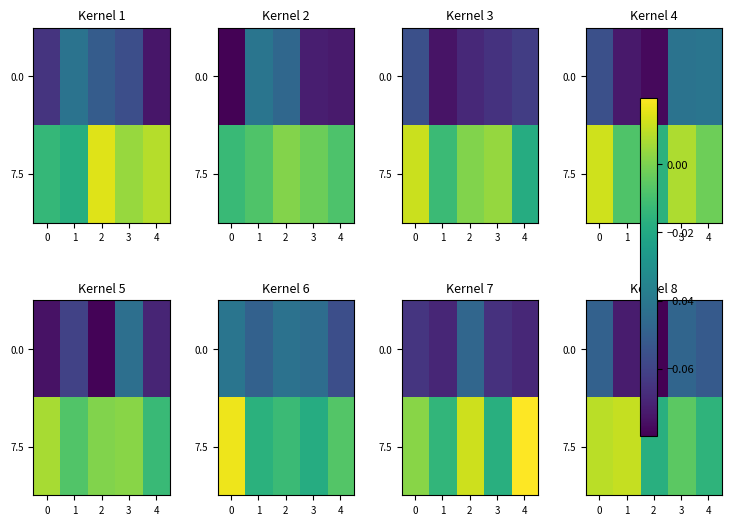

Is the value of 7.5 at 3 greater than the value of 0.0 at 0?

Yes